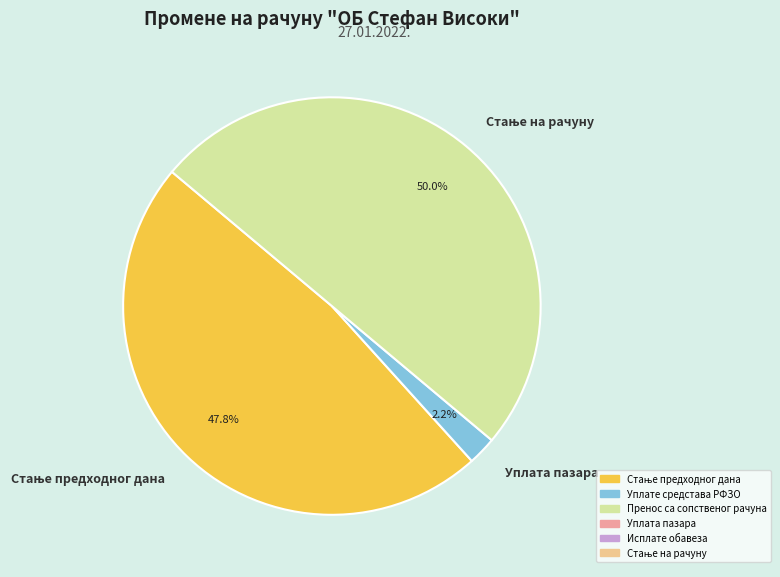

Does Уплата пазара represent more than half of the total?

No